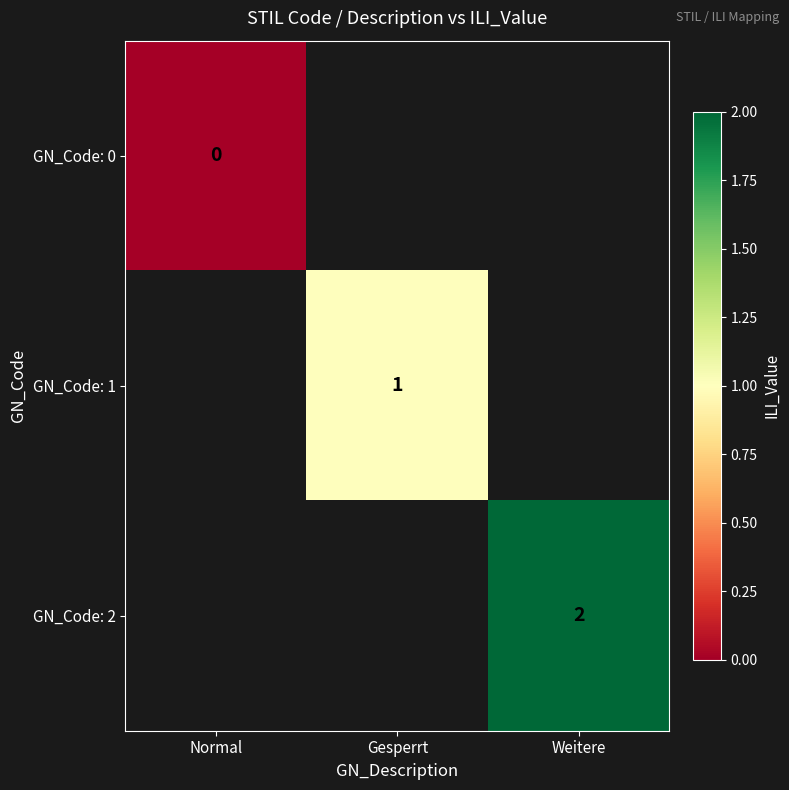

Which category has the lowest value across all series?

Normal